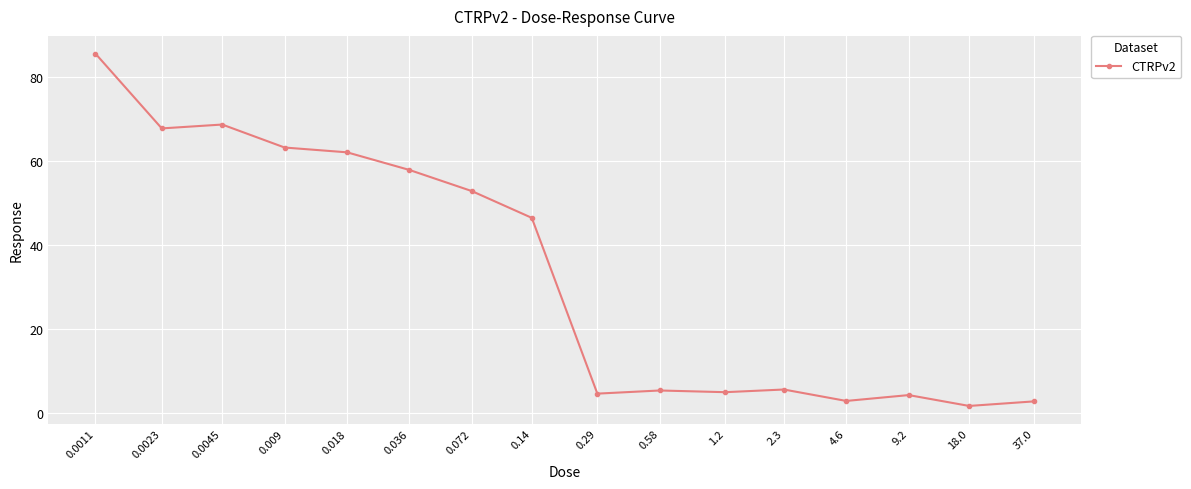

True or false: there are more than 1 points higher than both neighbors.

True